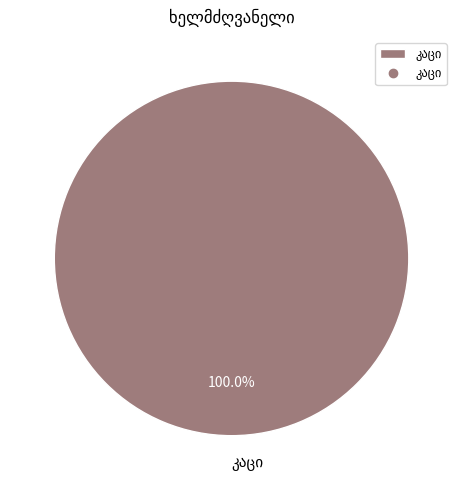

Is there any slice that represents more than half of the pie?

Yes